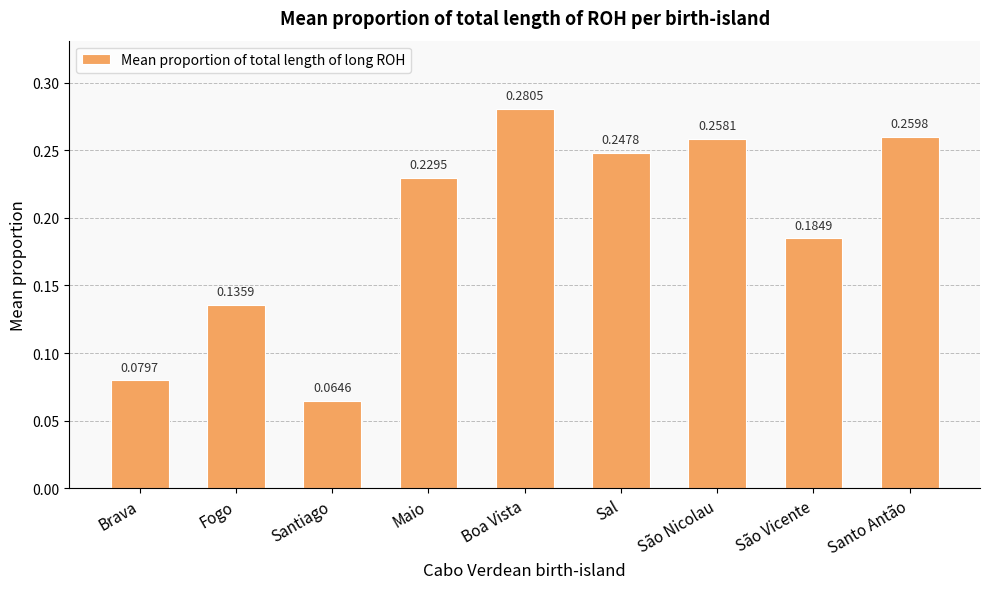

What is the label of the 3rd bar from the left?

Santiago